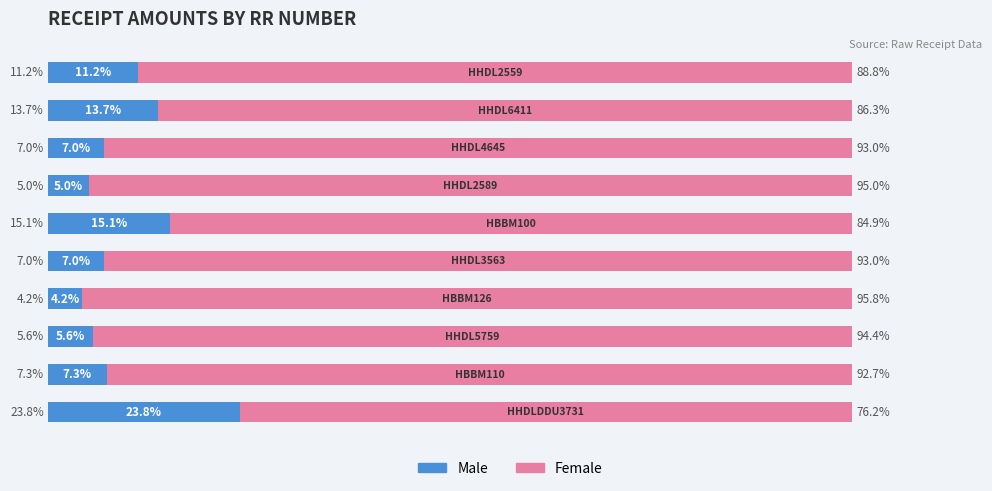

What are all the series names shown in the legend?

Male, Female